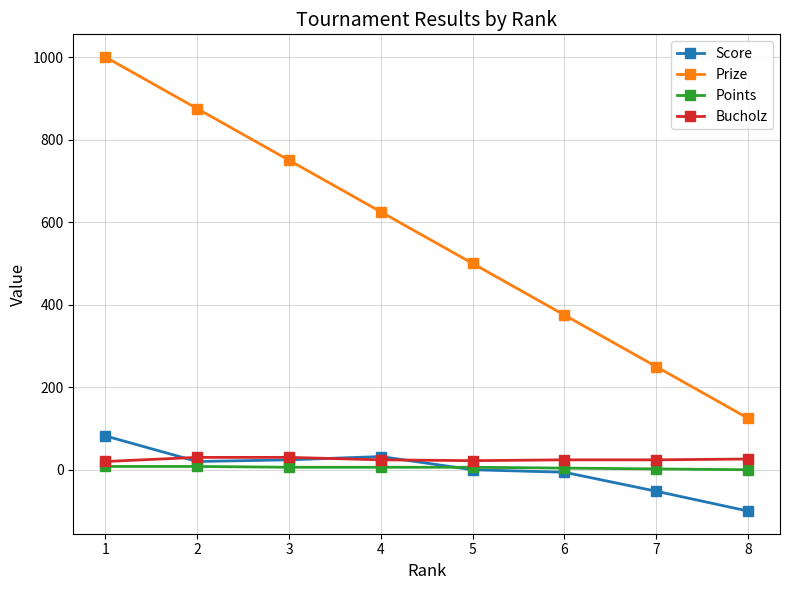

List the series in order of their peak value, lowest first.

Points, Bucholz, Score, Prize